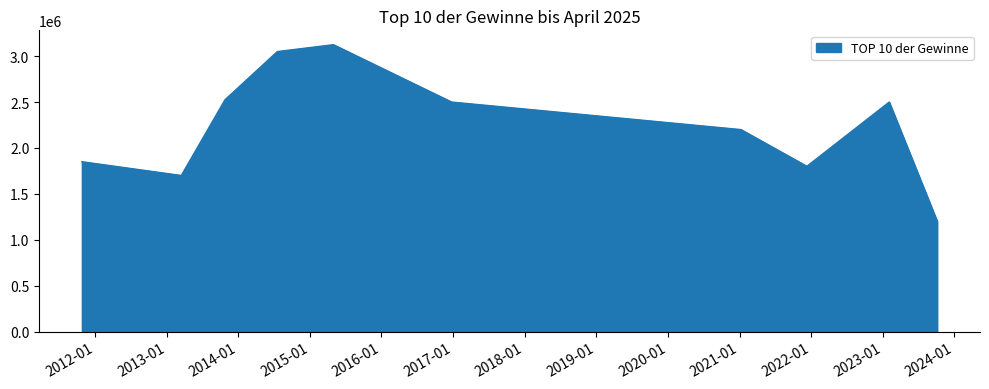

Count the number of data series in this chart.

1